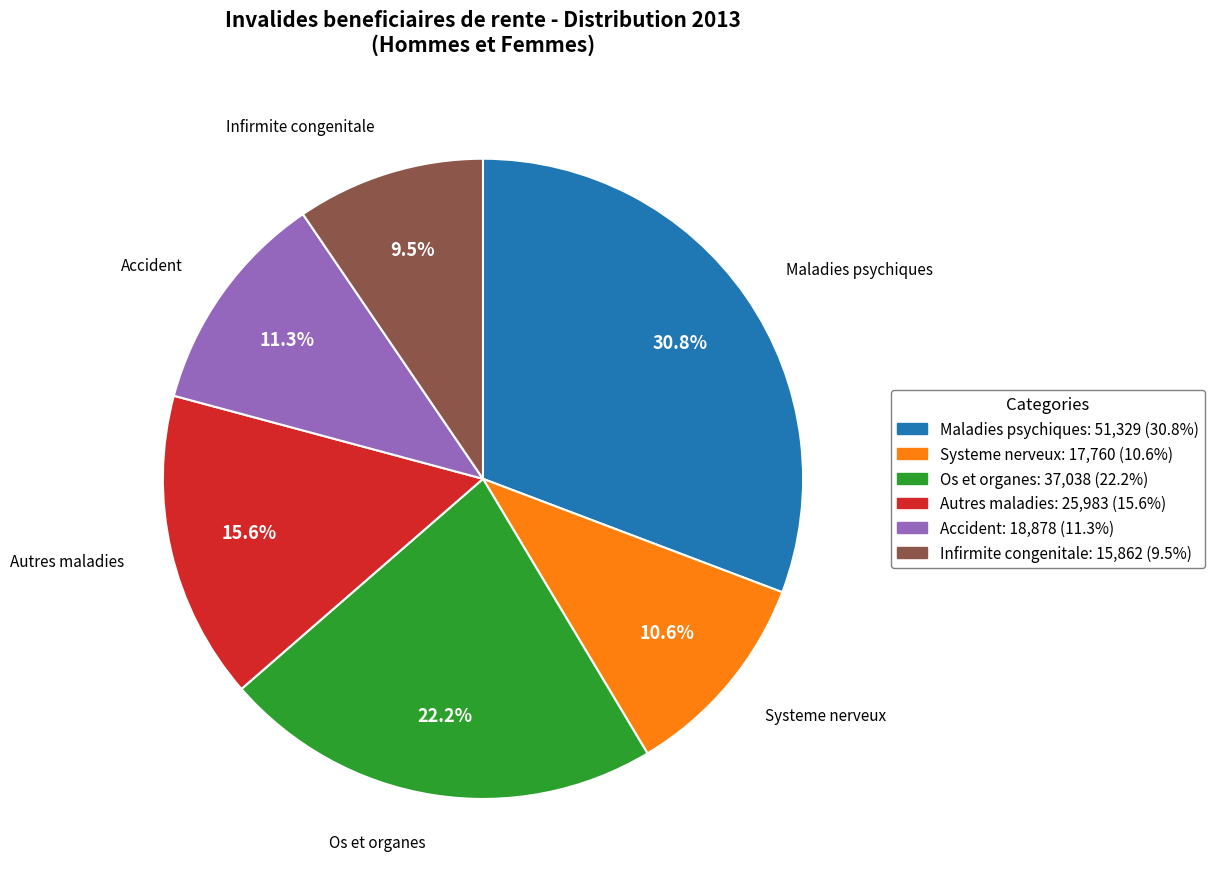

Is there a majority slice in this chart?

No